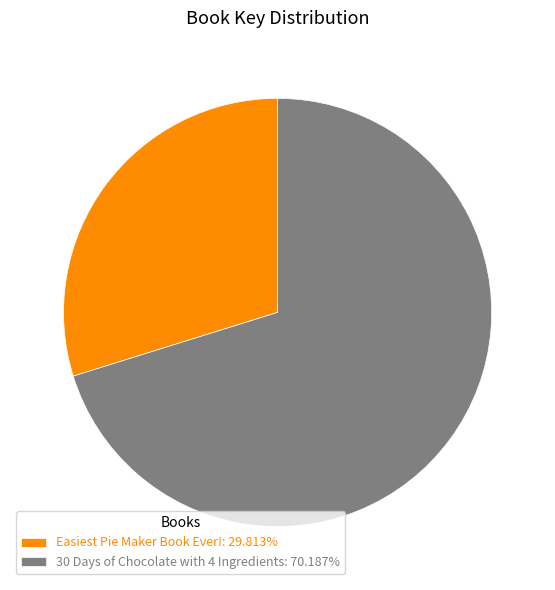

Which category has the smallest portion of the pie?

Easiest Pie Maker Book Ever!